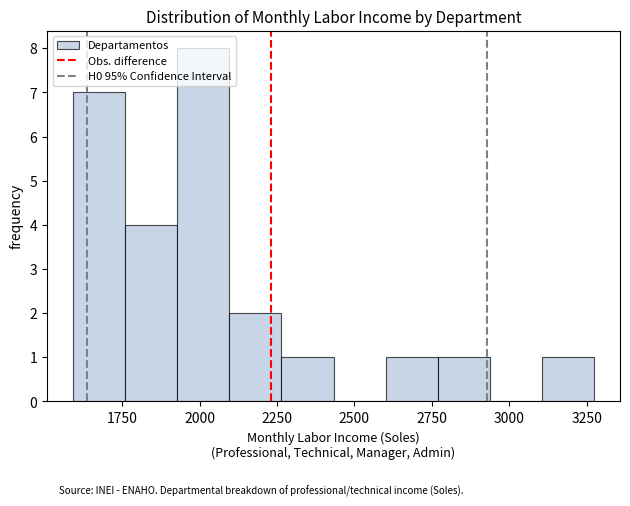

Around what value on the x-axis is the tallest bar? Give the approximate position of its centre, as read against the axis.

2000